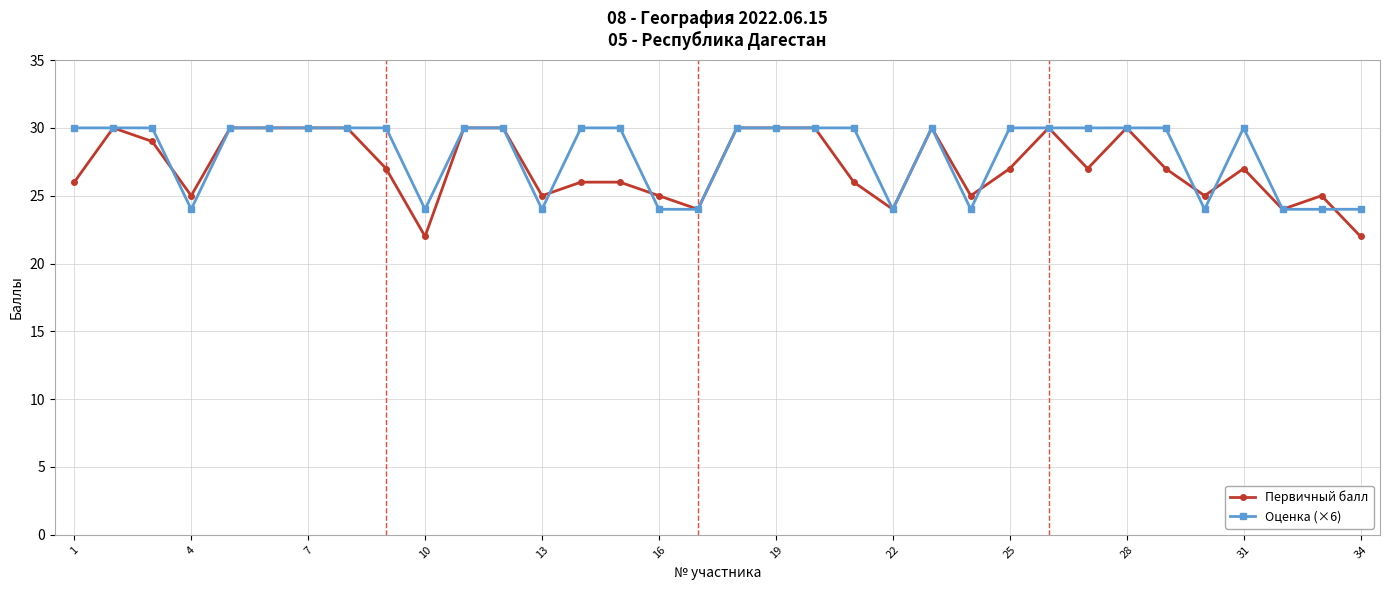

What is the value of the Первичный балл point at the 19th from the left?

30